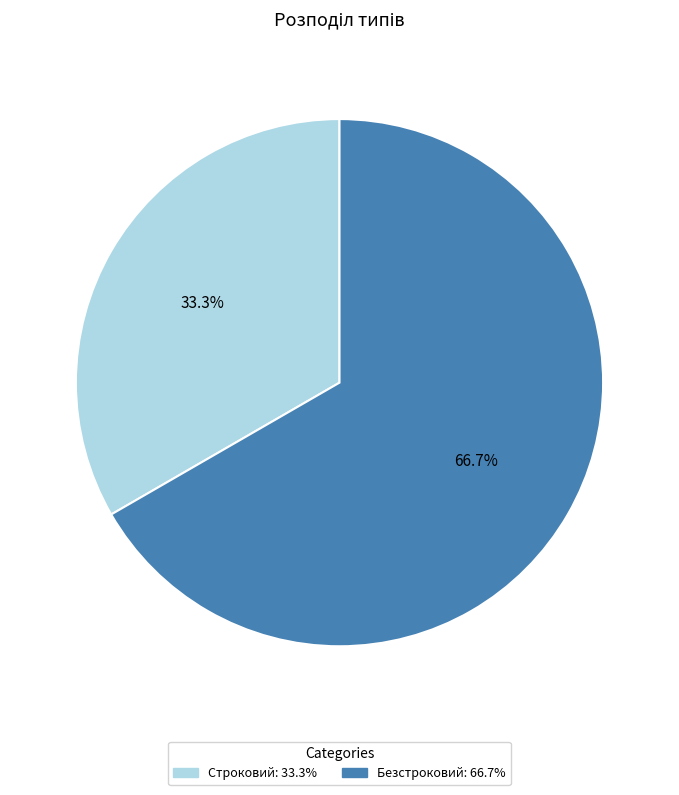

What is the ratio of the value at Строковий to the value at Безстроковий?

0.5